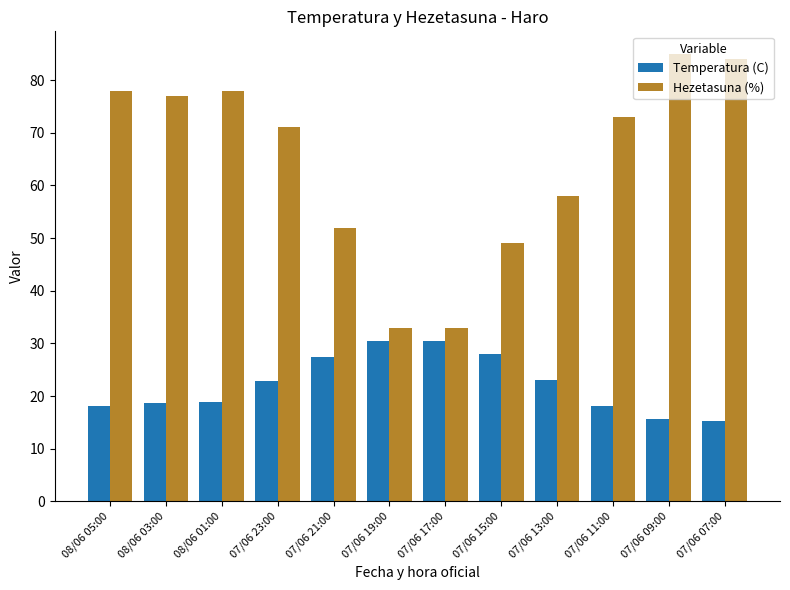

What is the average value of the Temperatura (C) series?

22.2